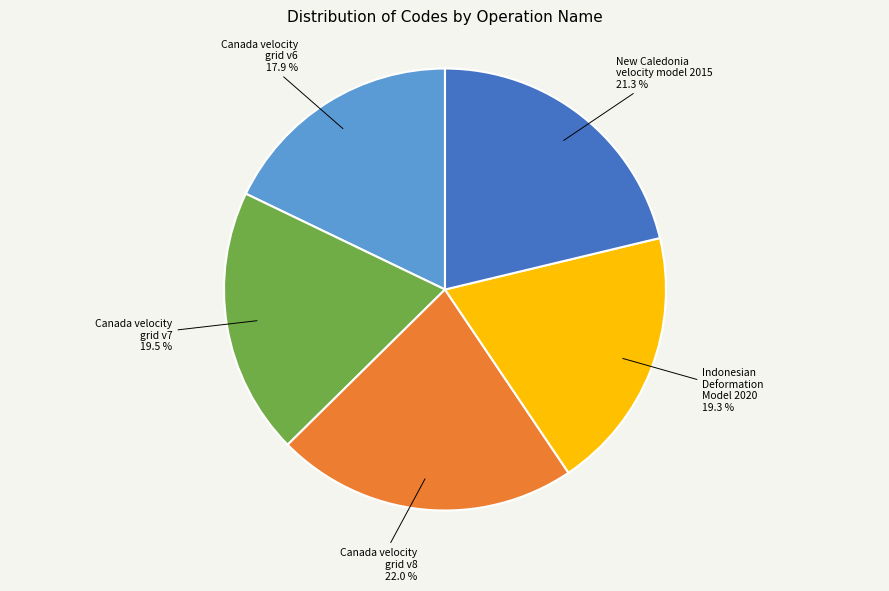

To the nearest percent, what is the average slice percentage?

20%